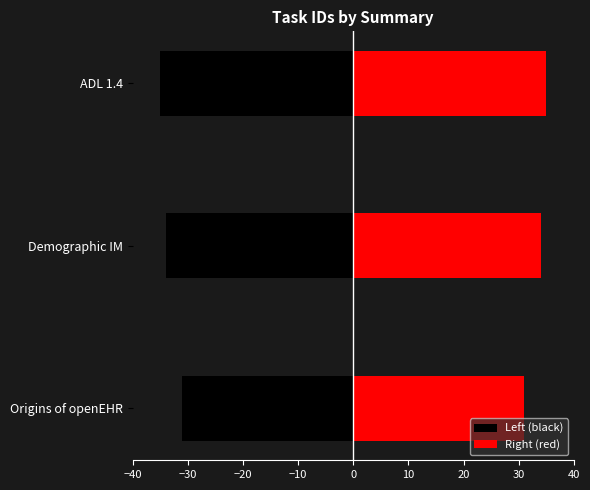

Reading right to left, list all the values displayed in this chart.

Left (black): -35	-34	-31
Right (red): 35	34	31